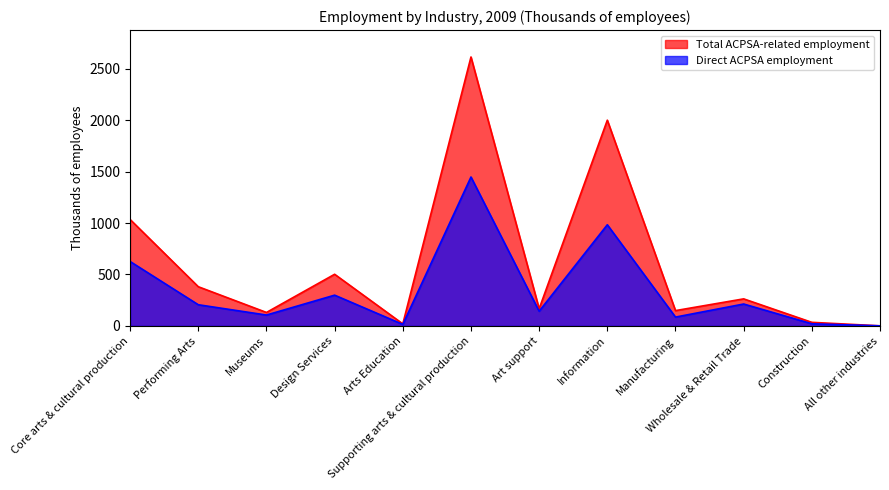

What is the difference between the maximum and minimum values in the Total ACPSA-related employment series?

2612